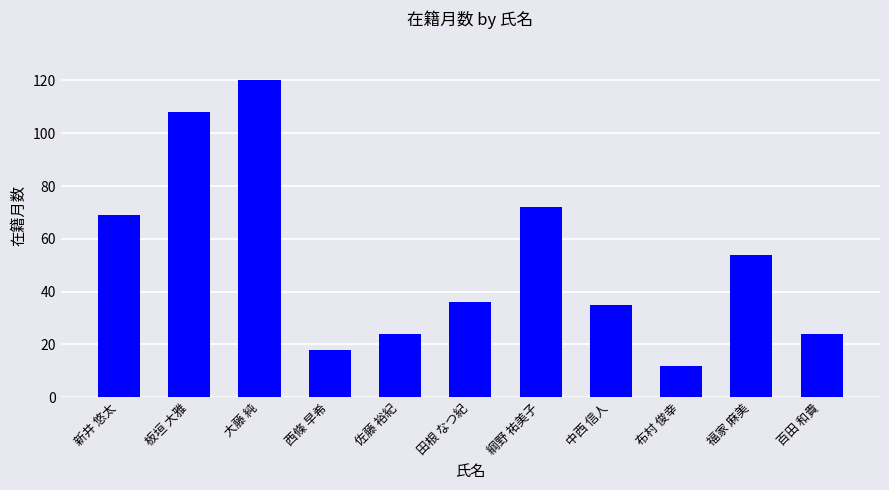

Reading left to right, what are all the values shown in this chart?

69	108	120	18	24	36	72	35	12	54	24